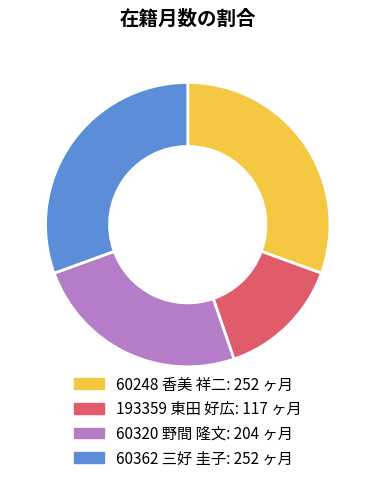

How many segments does this pie chart have?

4